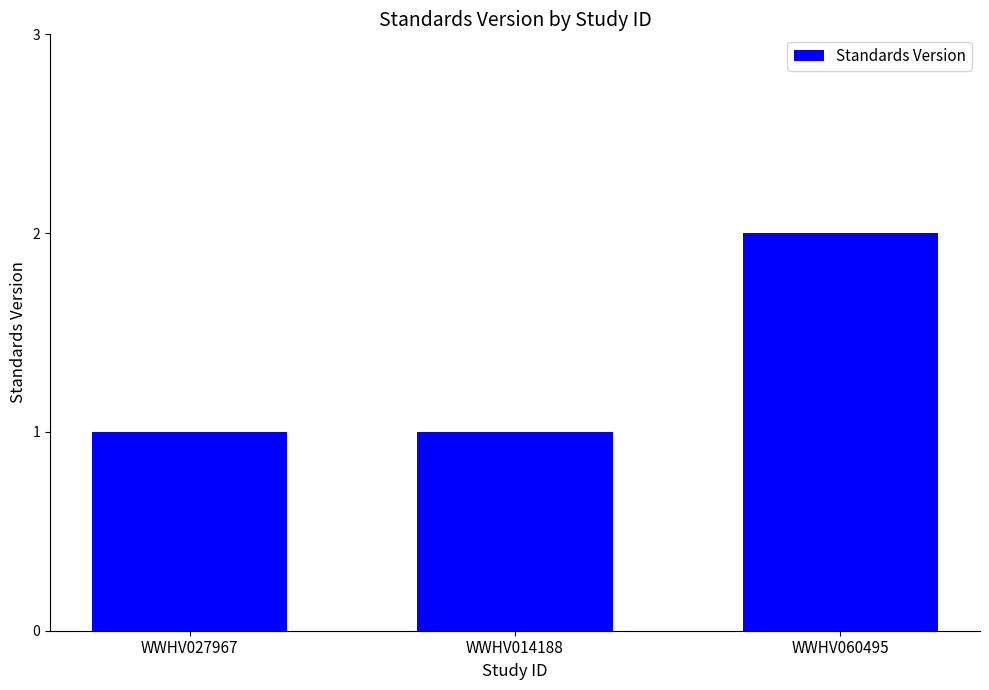

What is the maximum value shown in the chart?

2